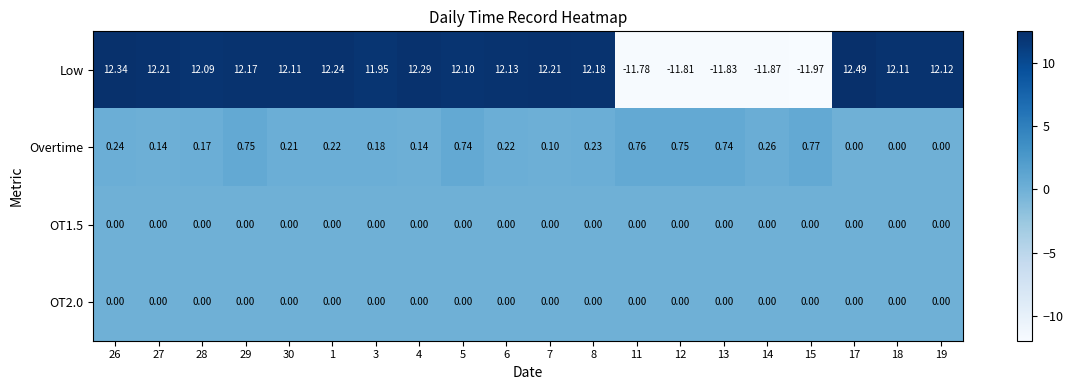

Which series has the largest total across all categories?

Low